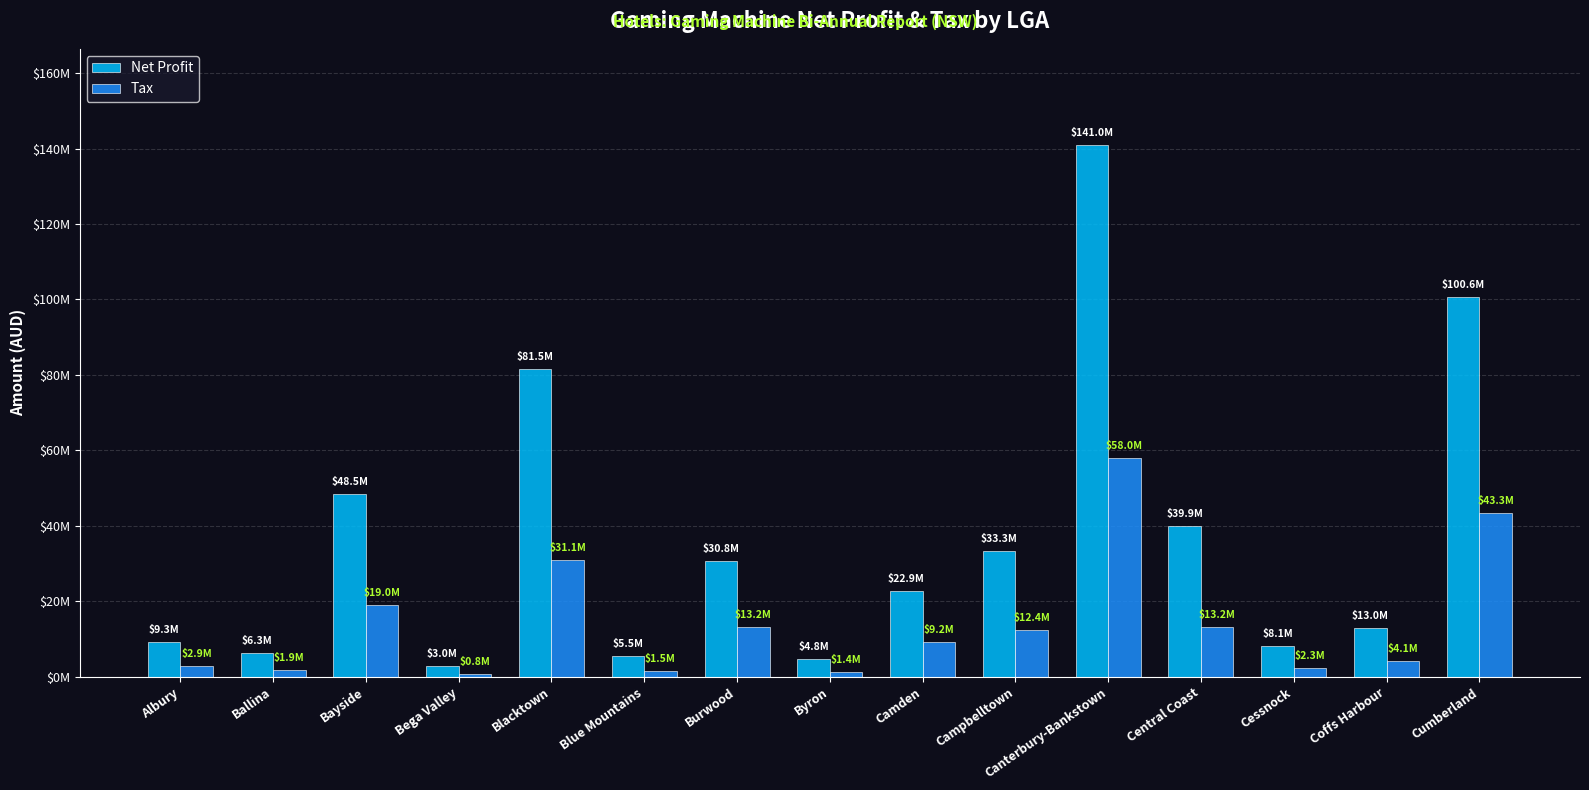

What are all the series names shown in the legend?

Net Profit, Tax